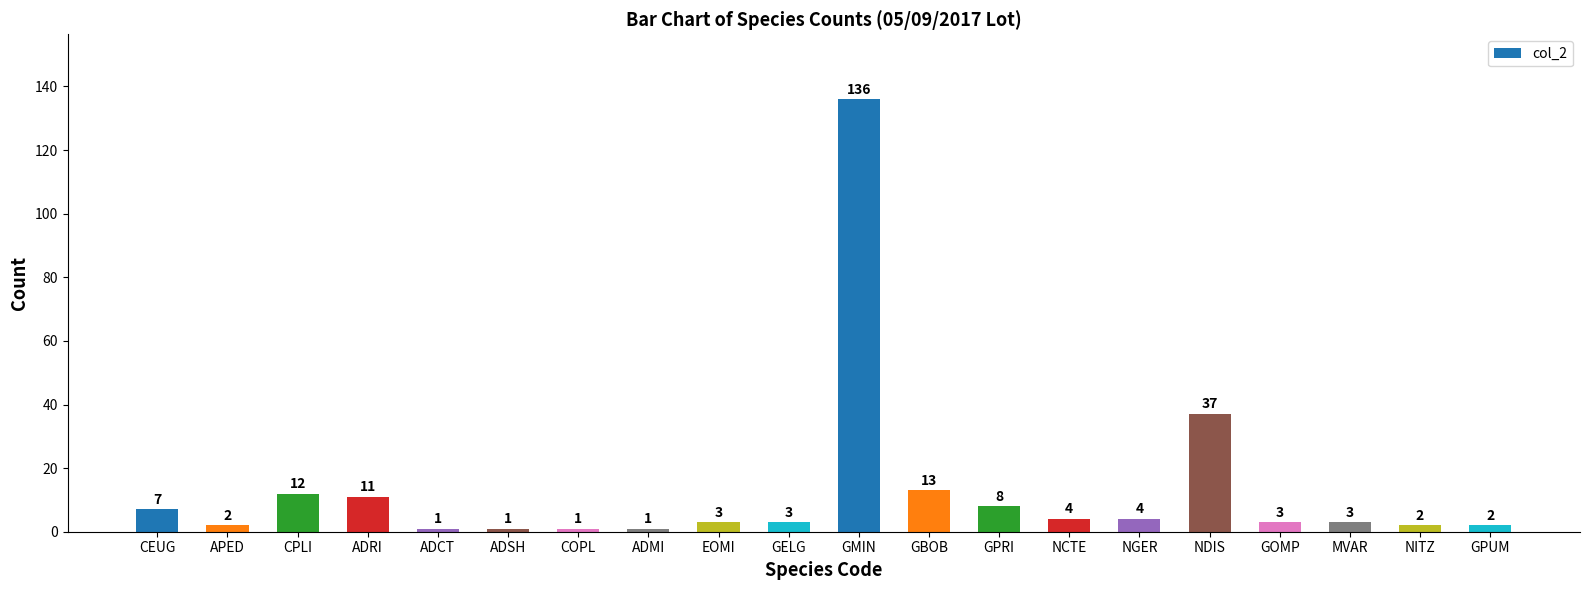

What position from the right is GBOB?

9